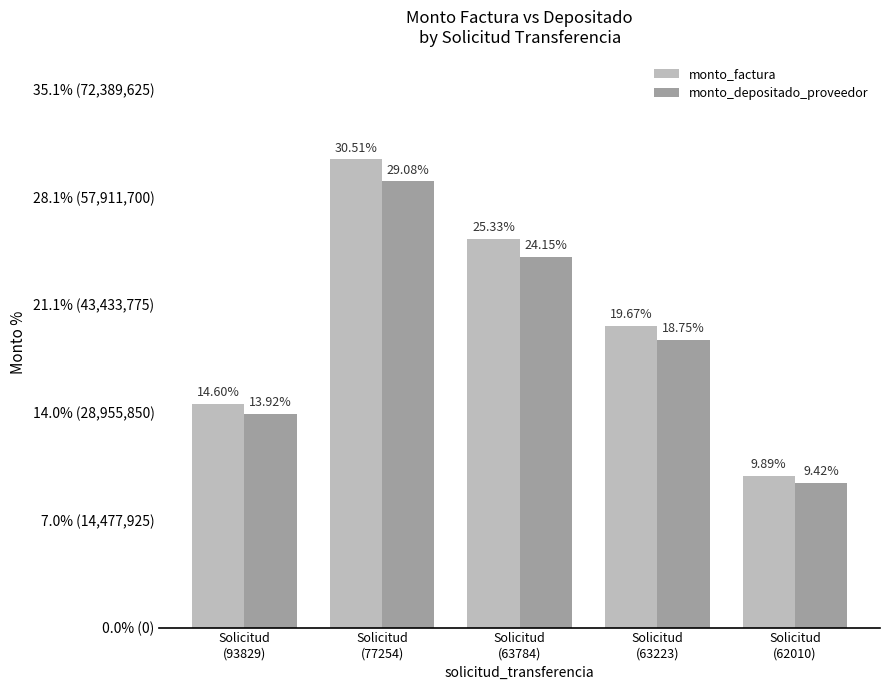

Does the chart contain stacked bars?

No